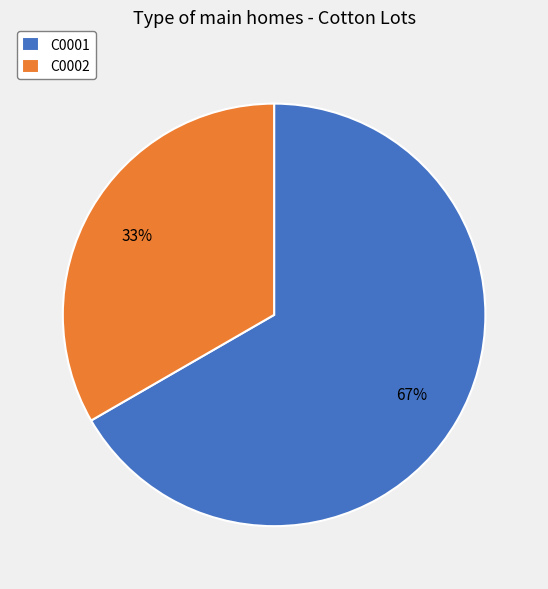

Rank the categories by value from highest to lowest.

C0001, C0002